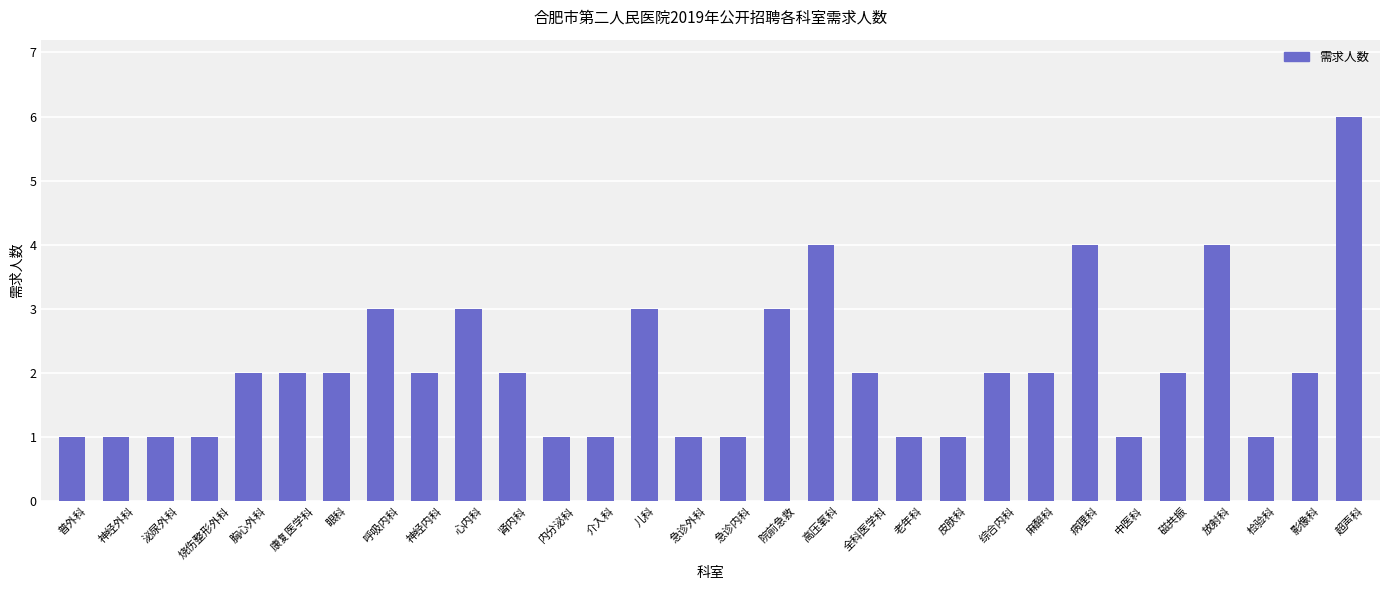

Which has a higher value, 检验科 or 磁共振?

磁共振